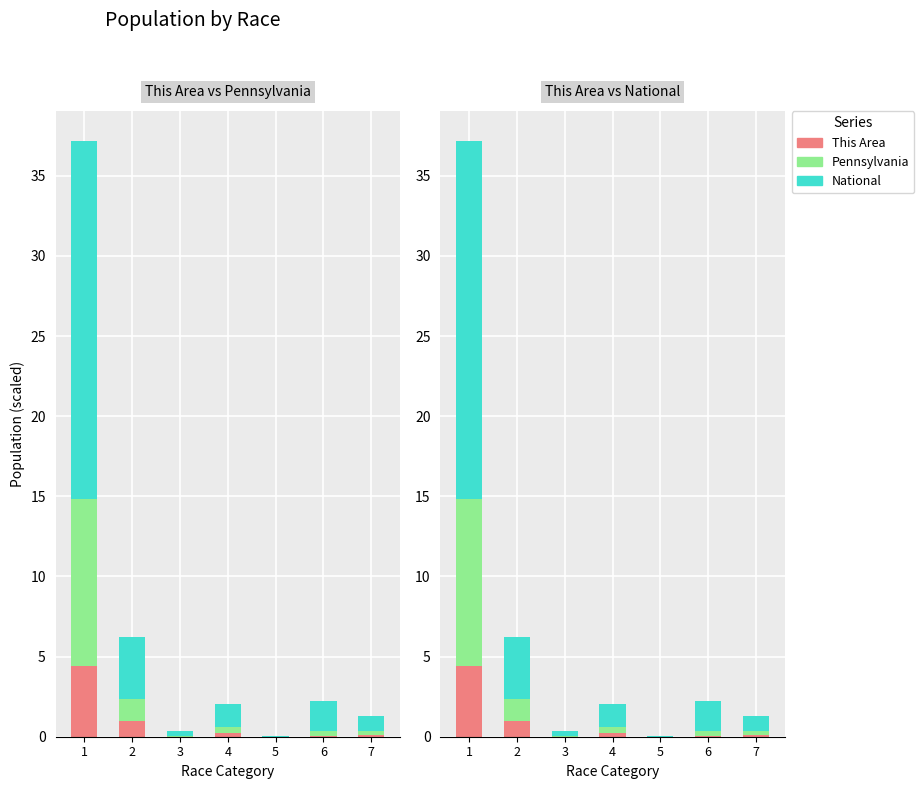

Between 5 and 7, which series saw the biggest shift?

National